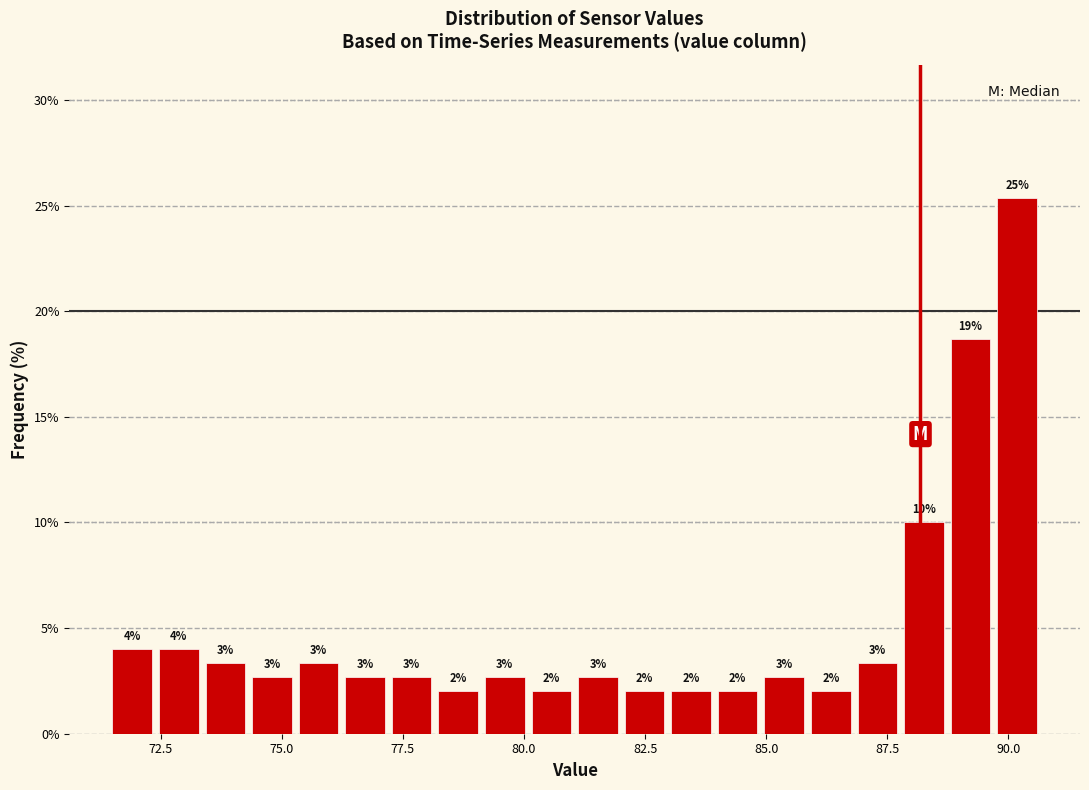

Around what value on the x-axis is the tallest bar? Give the approximate position of its centre, as read against the axis.

90.0